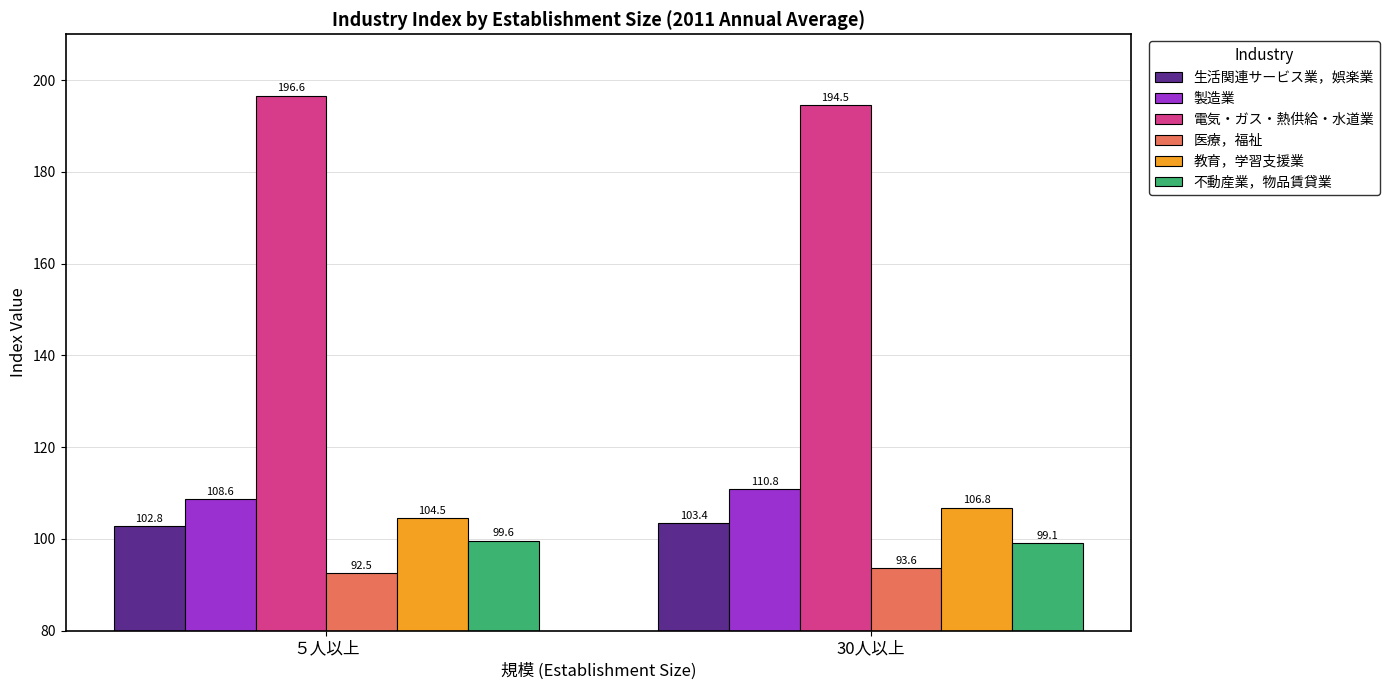

What is the value of the 教育，学習支援業 bar at the 1st from the left?

104.5